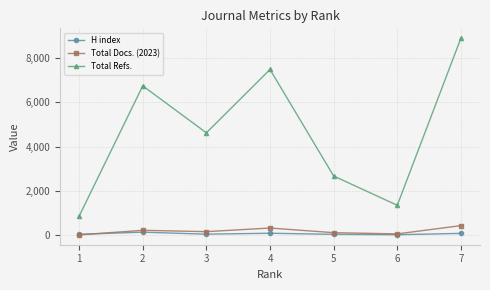

How many categories are shown in the chart?

7